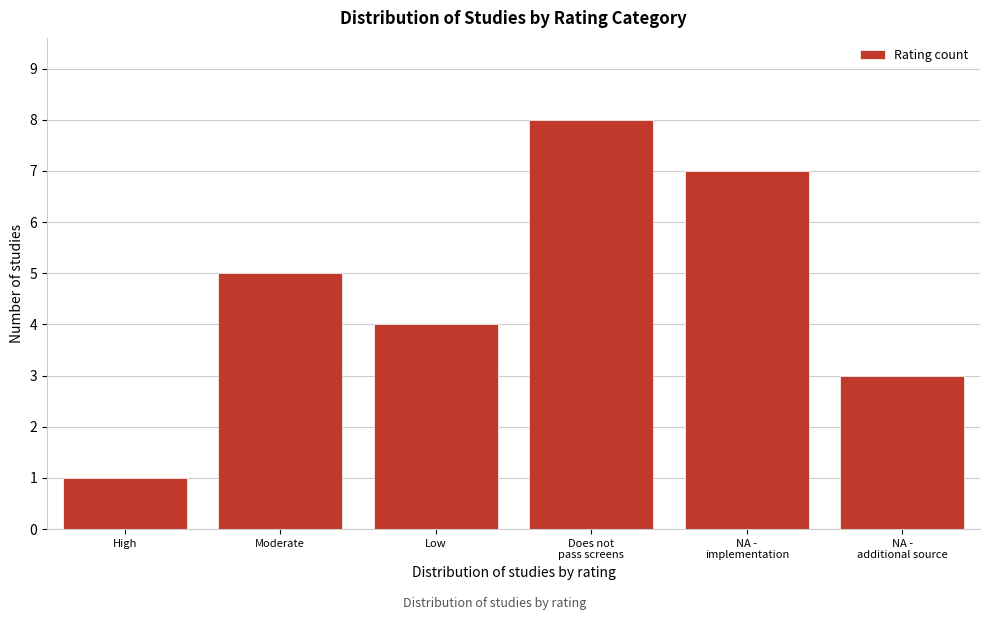

Reading right to left, list all the values displayed in this chart.

3	7	8	4	5	1